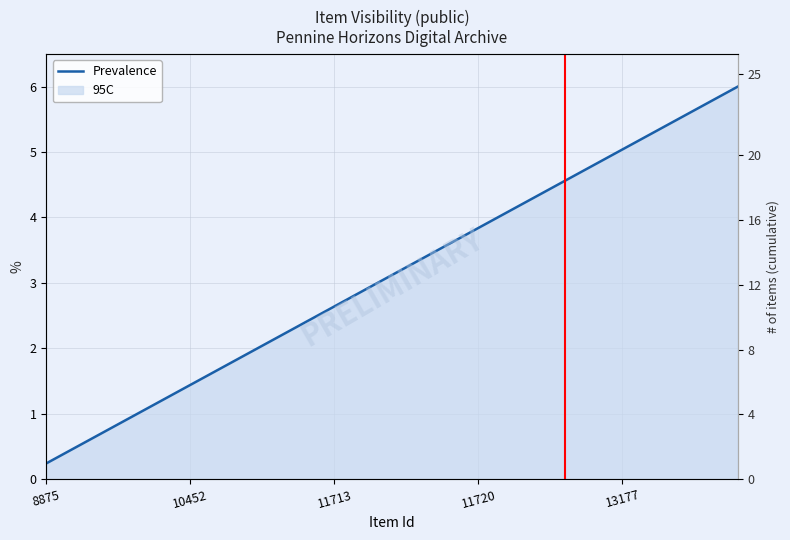

What is the average value?

3.1